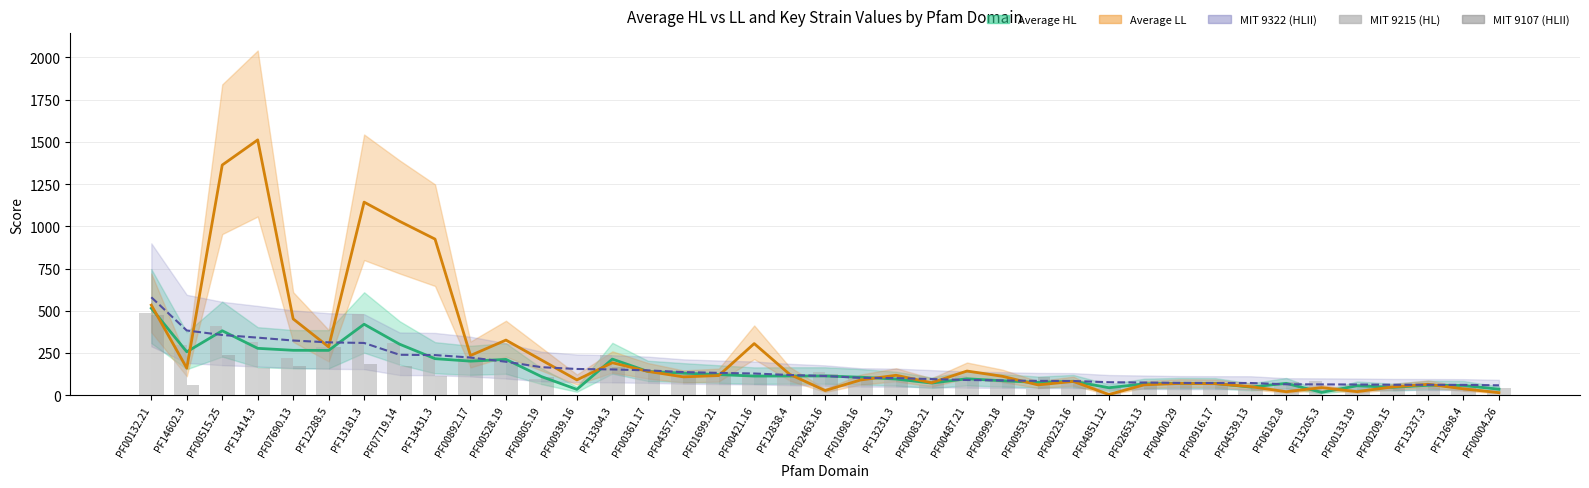

At which label does MIT 9107 (HLII) first exceed 106?

PF00132.21